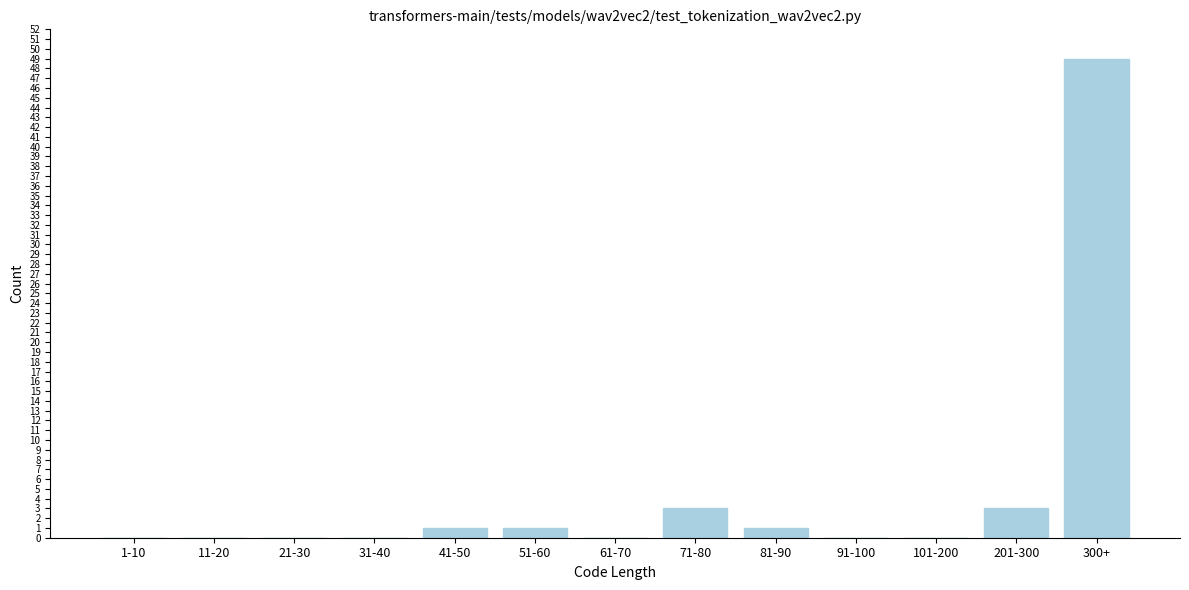

Reading left to right, extract all data points from this chart.

1-10=0	11-20=0	21-30=0	31-40=0	41-50=1	51-60=1	61-70=0	71-80=3	81-90=1	91-100=0	101-200=0	201-300=3	300+=49